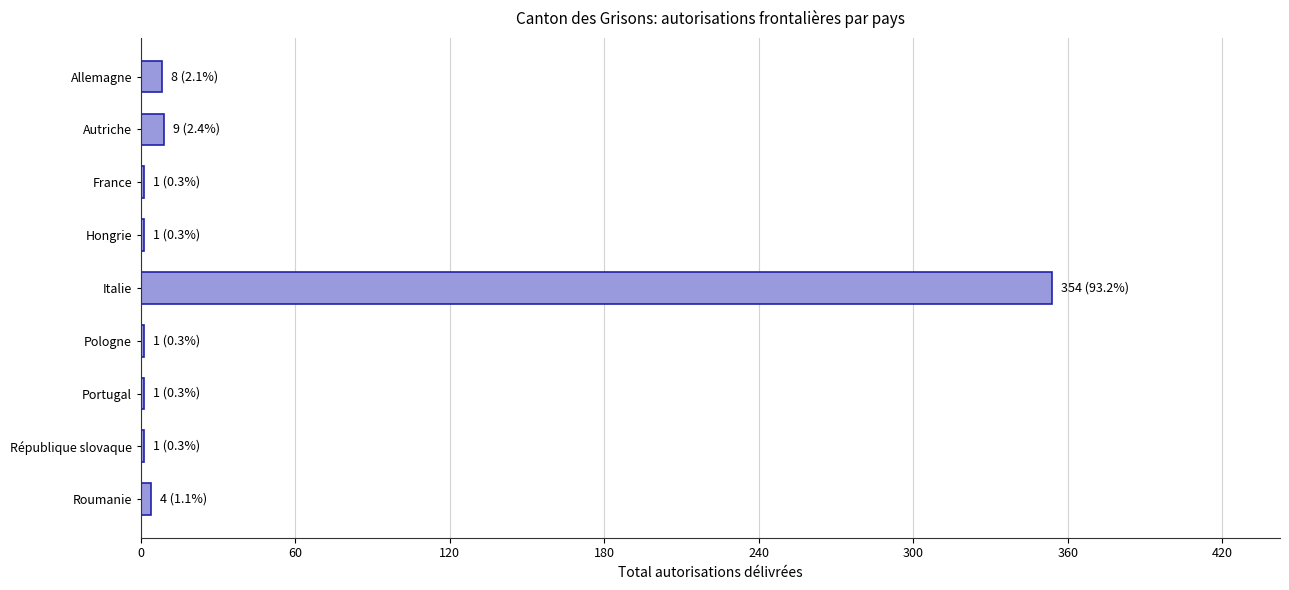

At which category does the chart reach its peak across all series?

Italie